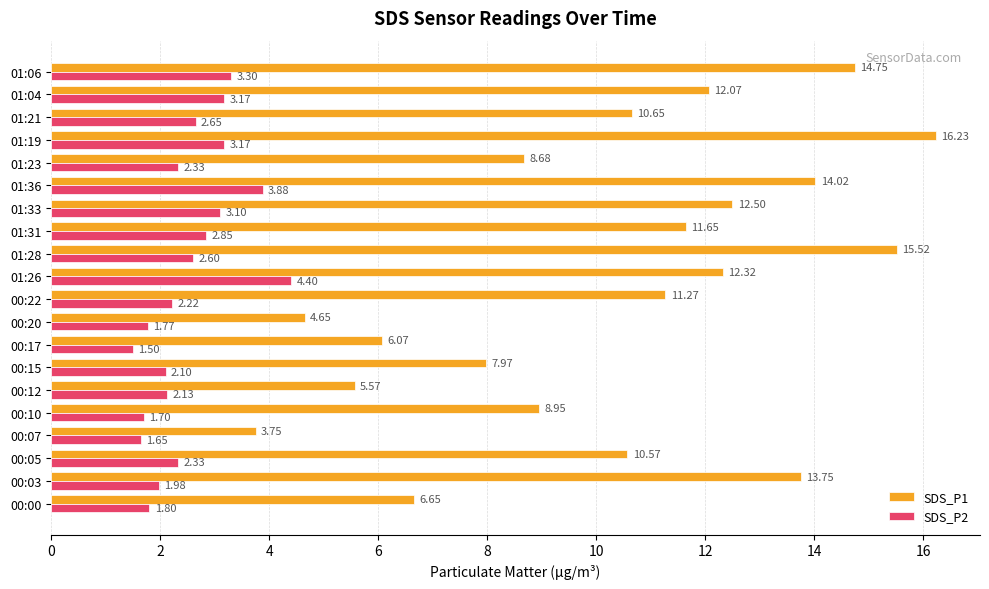

What is the smallest value displayed?

1.5